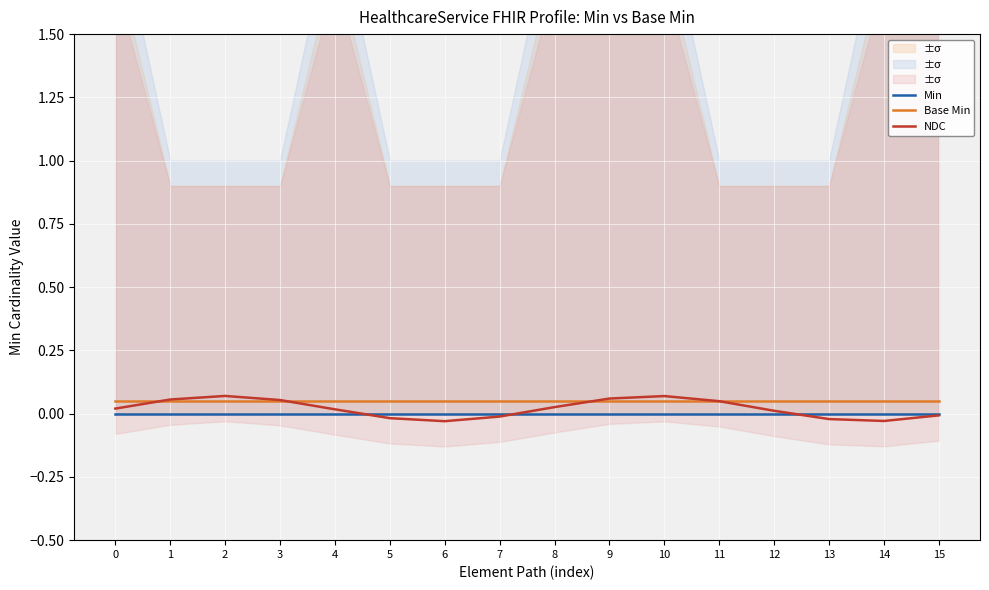

How many data points does each series have?

16